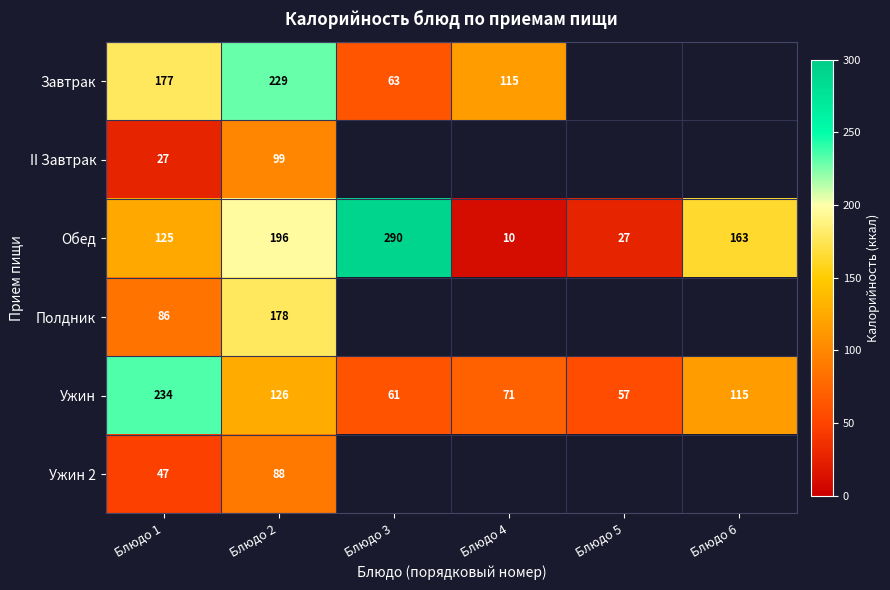

Which category has the highest value across all series?

Блюдо 3